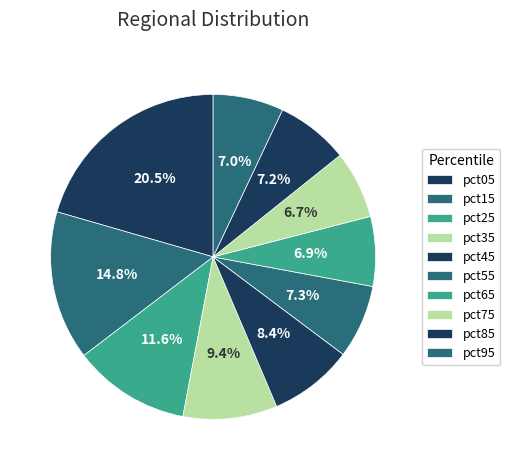

Does pct65 account for over 50% of the chart?

No